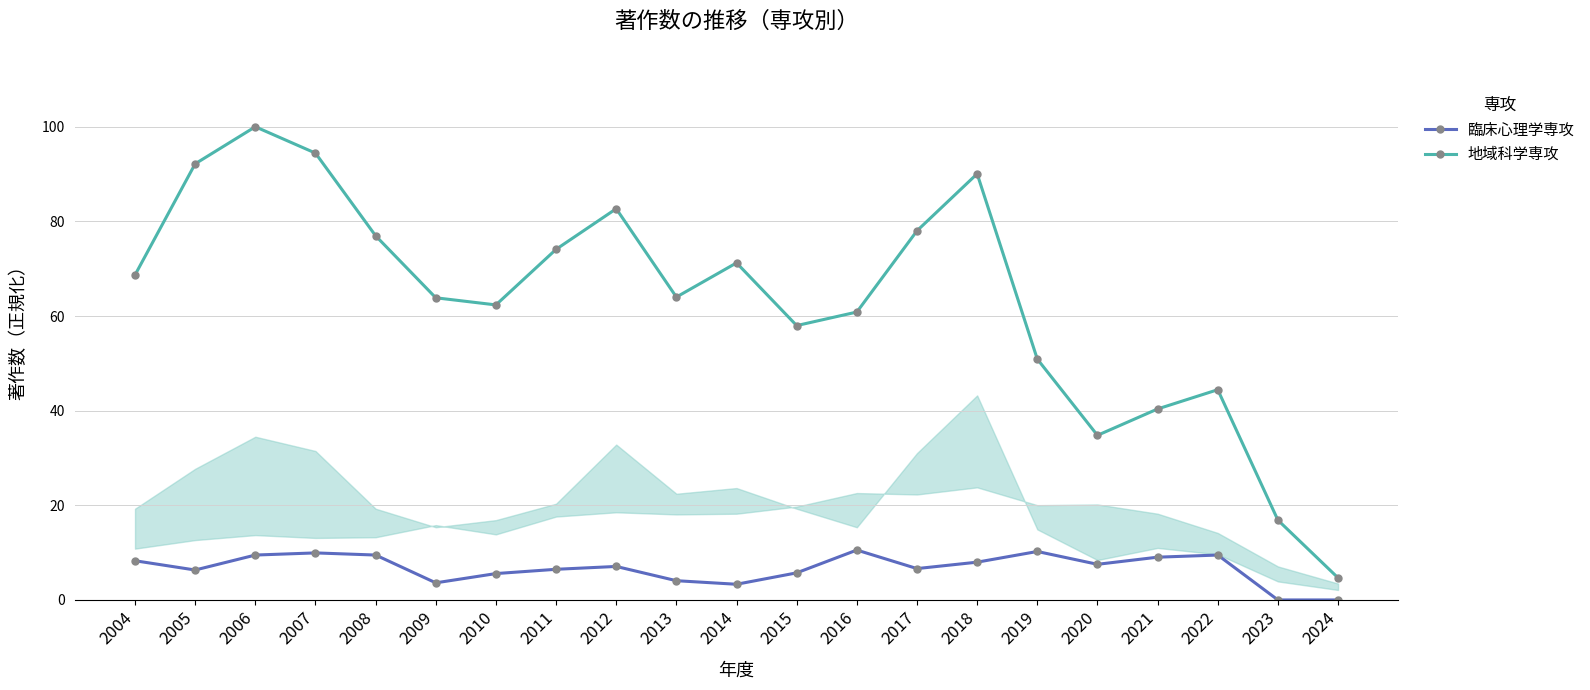

At which category does 地域科学専攻 reach its first local peak?

2006